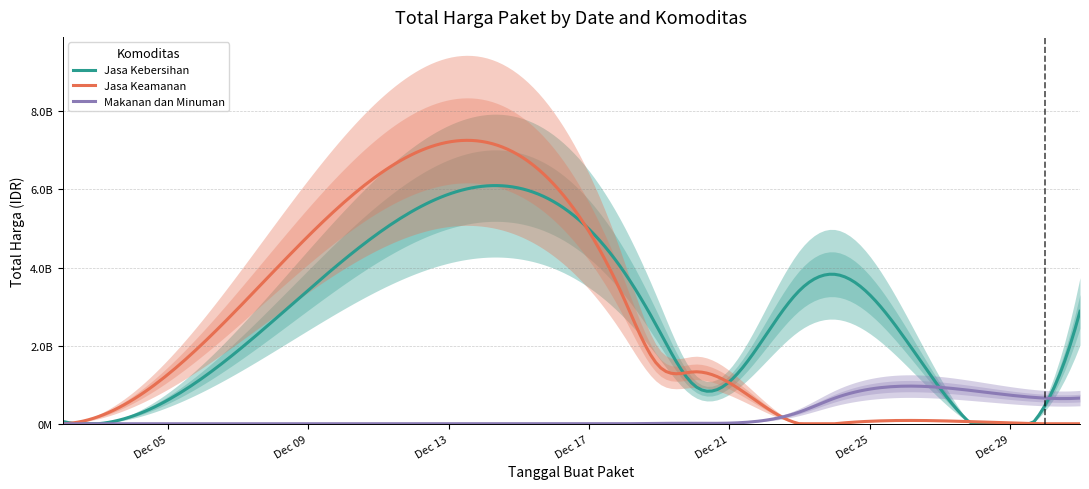

Rank the series by their average value, from lowest to highest.

Makanan dan Minuman, Jasa Keamanan, Jasa Kebersihan